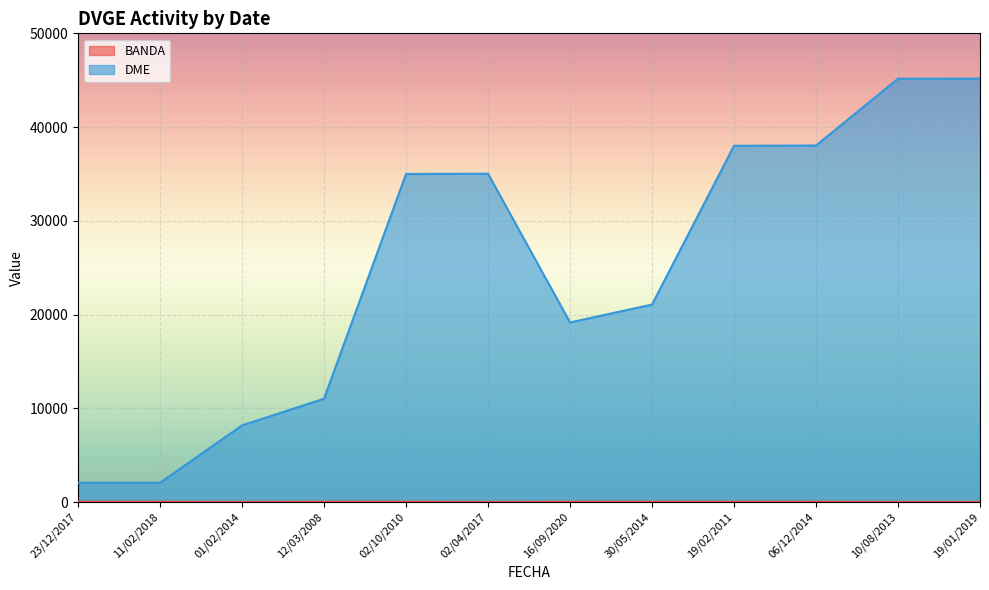

At which category does DME_numeric reach its first local peak?

02/04/2017